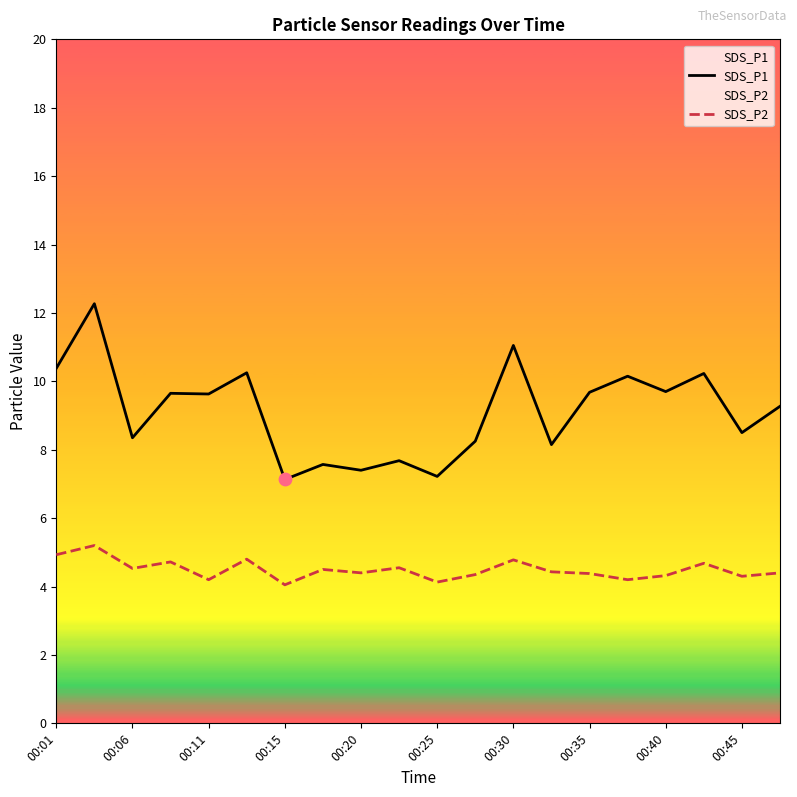

What are all the series names shown in the legend?

SDS_P1, SDS_P2